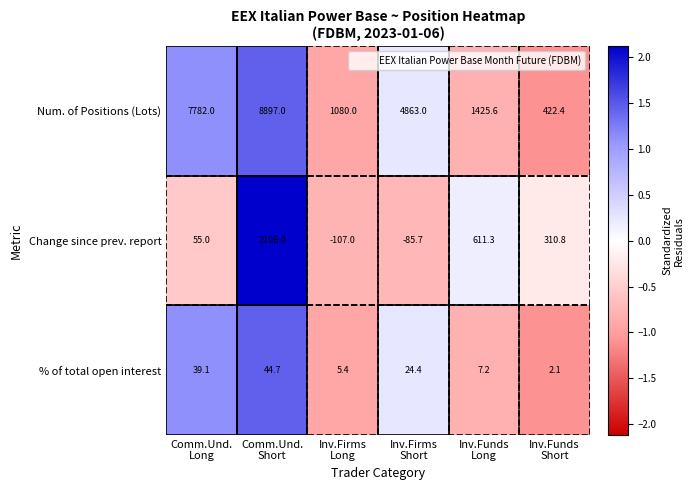

What is the greatest value displayed?

8897.0